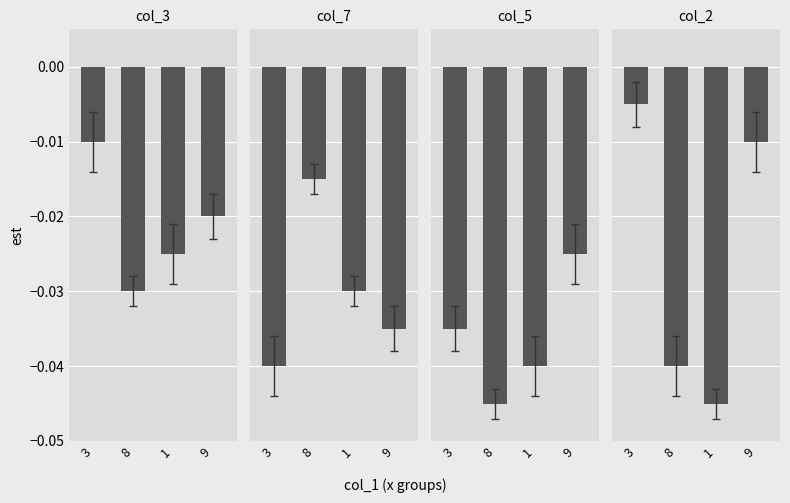

Reading left to right, list all the values displayed in this chart.

col_3: 3=-0.0	8=-0.0	1=-0.0	9=-0.0
col_7: 3=-0.0	8=-0.0	1=-0.0	9=-0.0
col_5: 3=-0.0	8=-0.0	1=-0.0	9=-0.0
col_2: 3=-0.0	8=-0.0	1=-0.0	9=-0.0